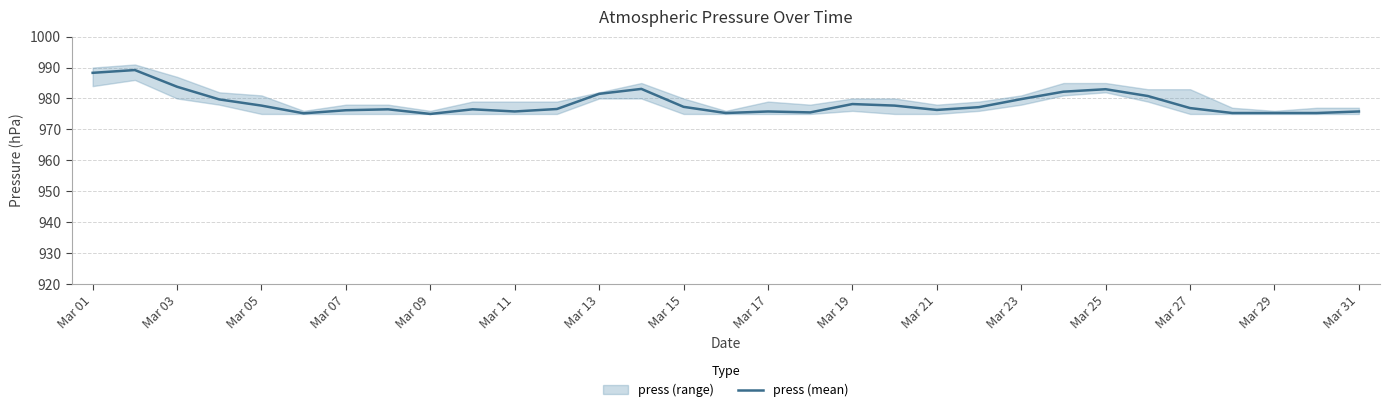

Is it true that the value at Mar 15 is 976.5?

True